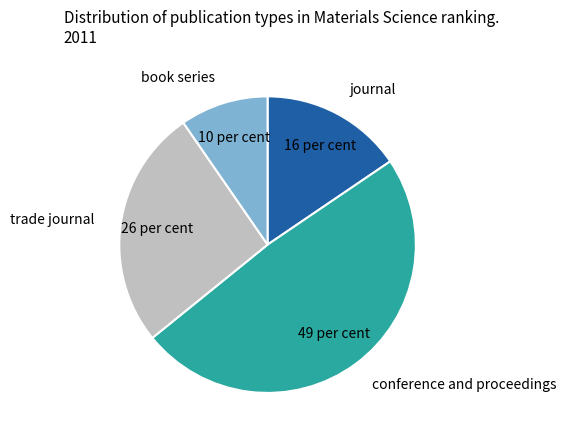

Which slice is the largest?

conference and proceedings